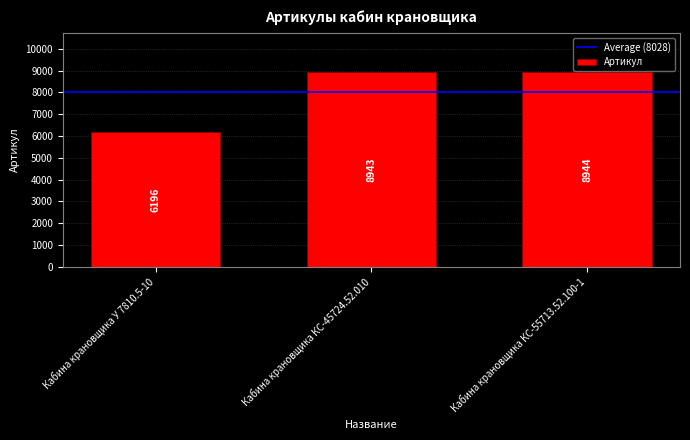

Rank the categories by value from highest to lowest.

Кабина крановщика КС-55713.52.100-1, Кабина крановщика КС-45724.52.010, Кабина крановщика У 7810.5-10